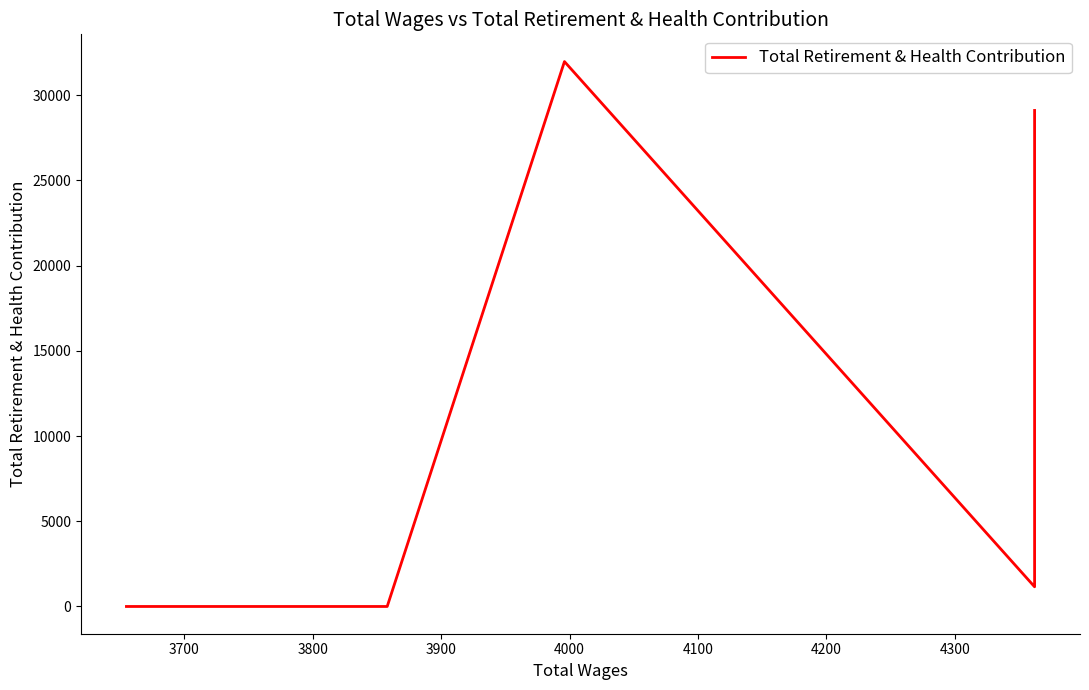

What is the difference between the maximum and minimum values?

31973